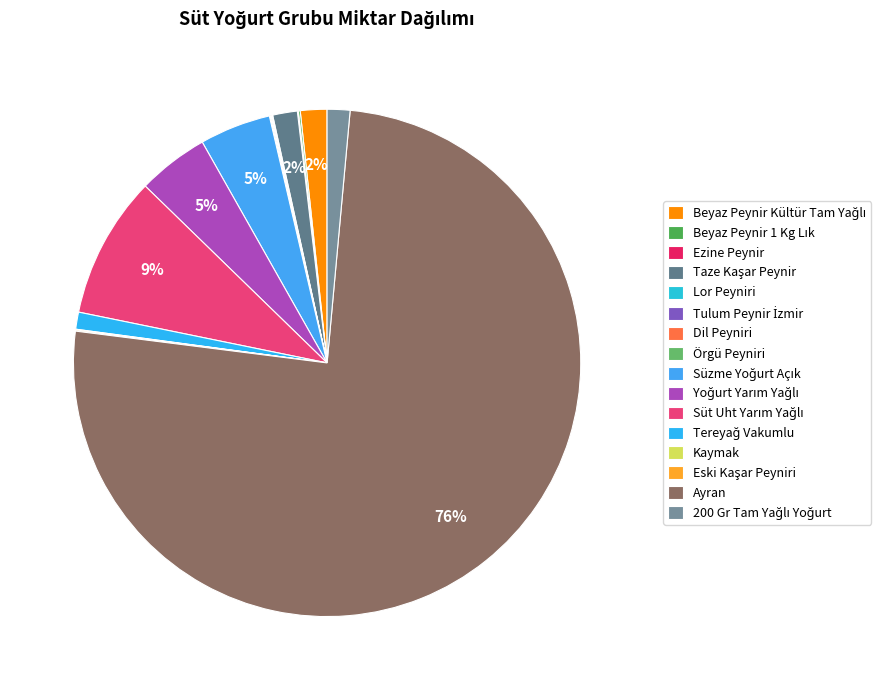

Is Ayran the majority of the pie?

Yes